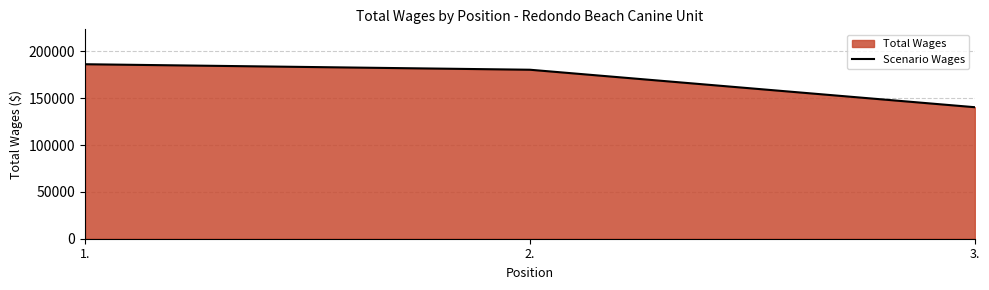

Which has a higher value, 2. or 1.?

1.